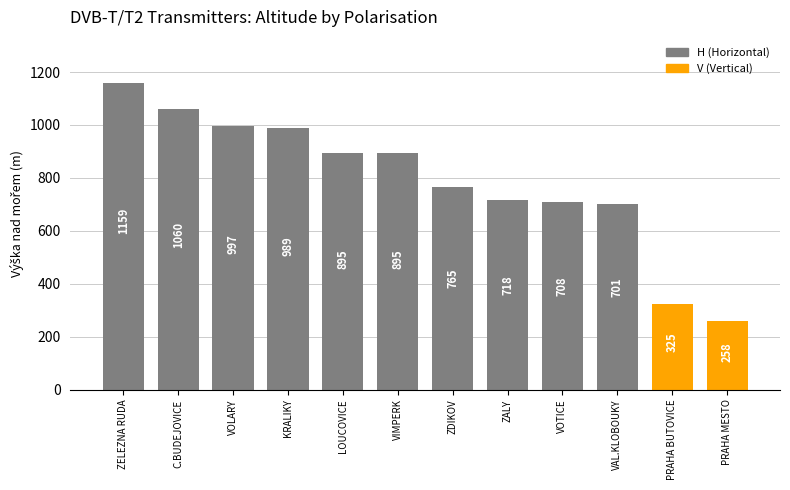

What is the value of the 10th bar from the left?

701